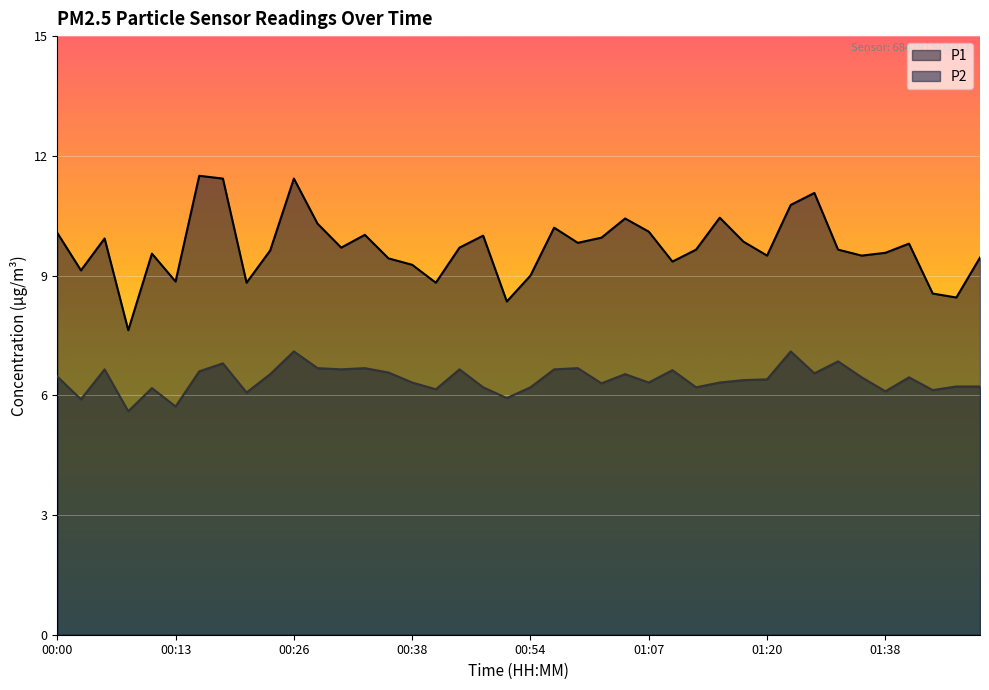

Where does the P2 series first go above 6?

00:00